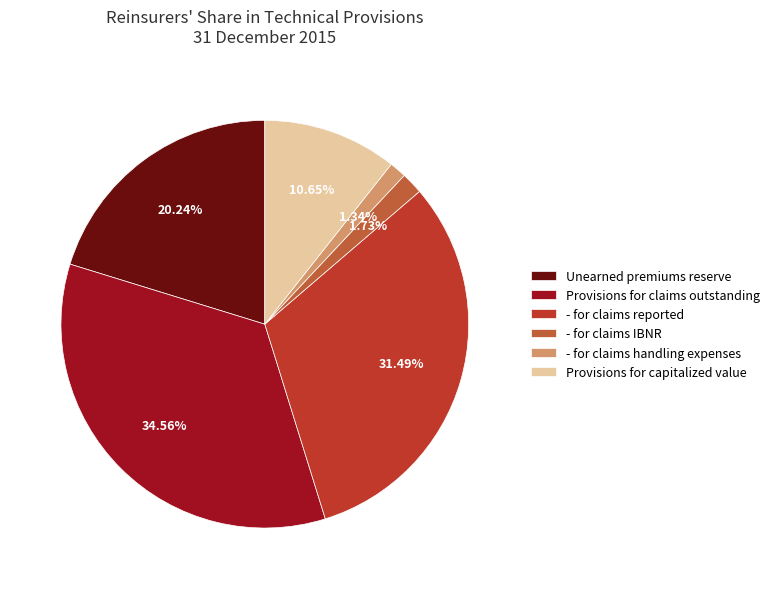

What is the largest slice in the pie chart?

Provisions for claims outstanding